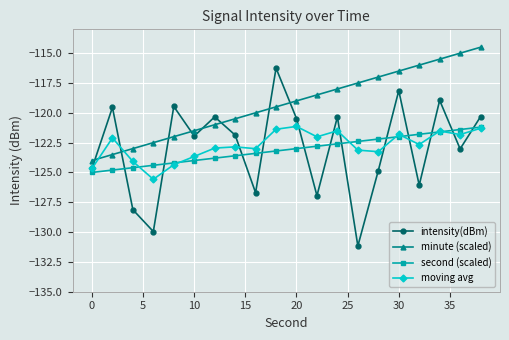

How many interior local peaks does the intensity(dBm) series have?

7